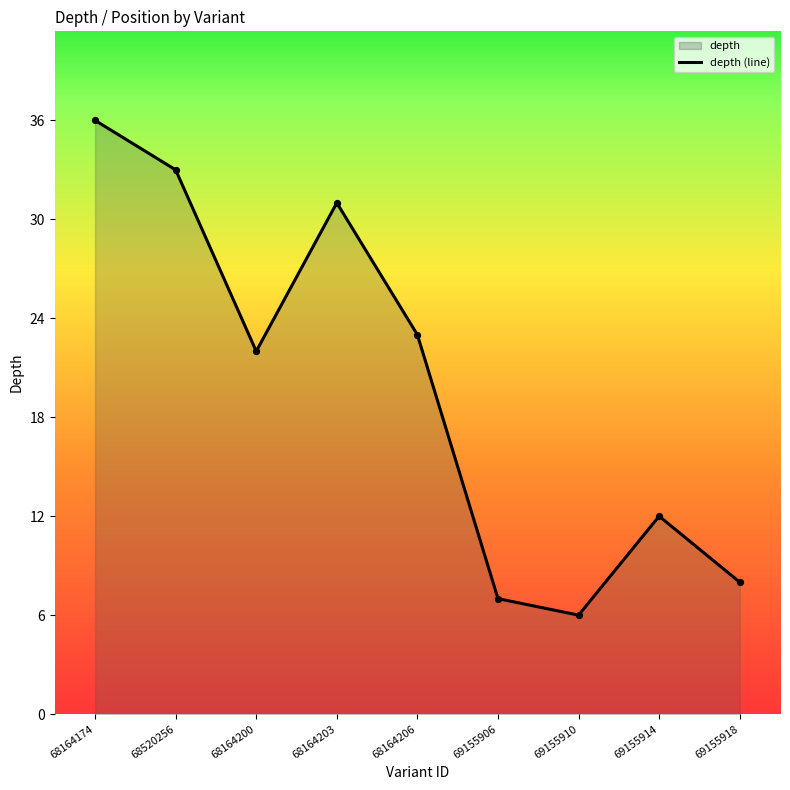

Between 68164203 and 69155914, which is larger?

68164203